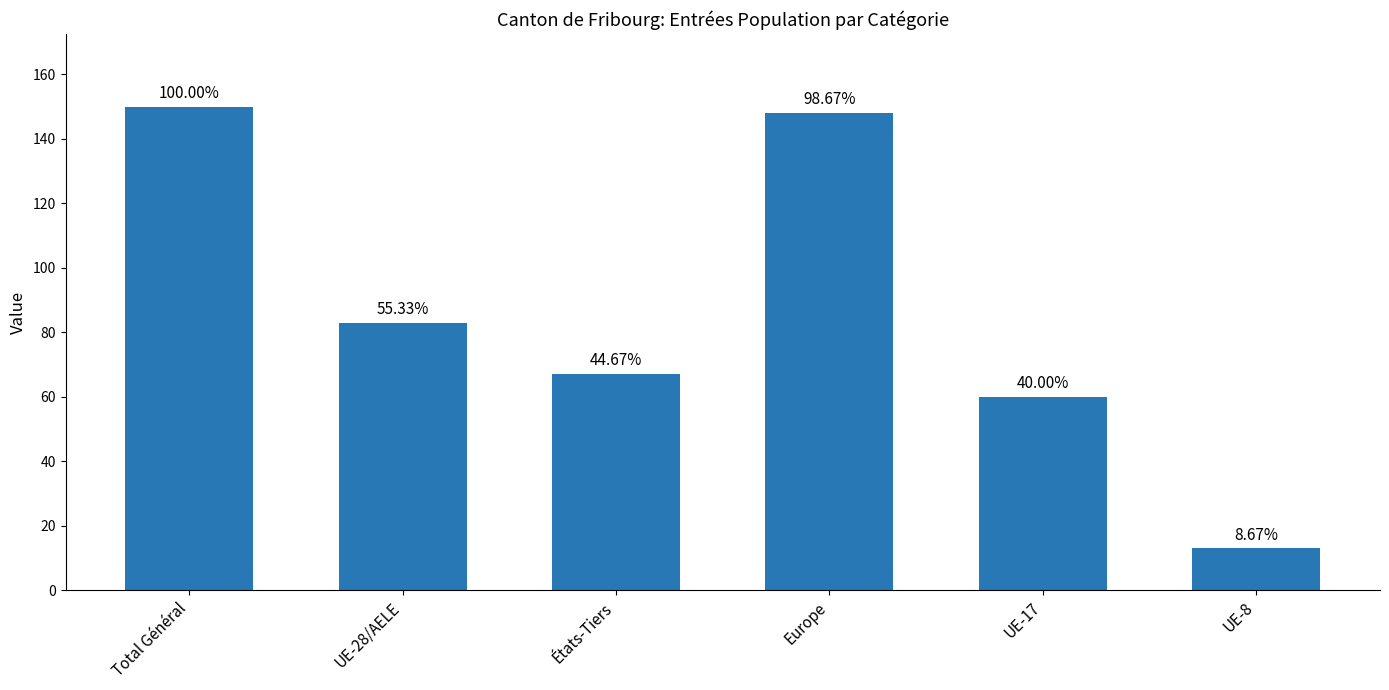

What is the label of the 3rd bar from the left?

États-Tiers